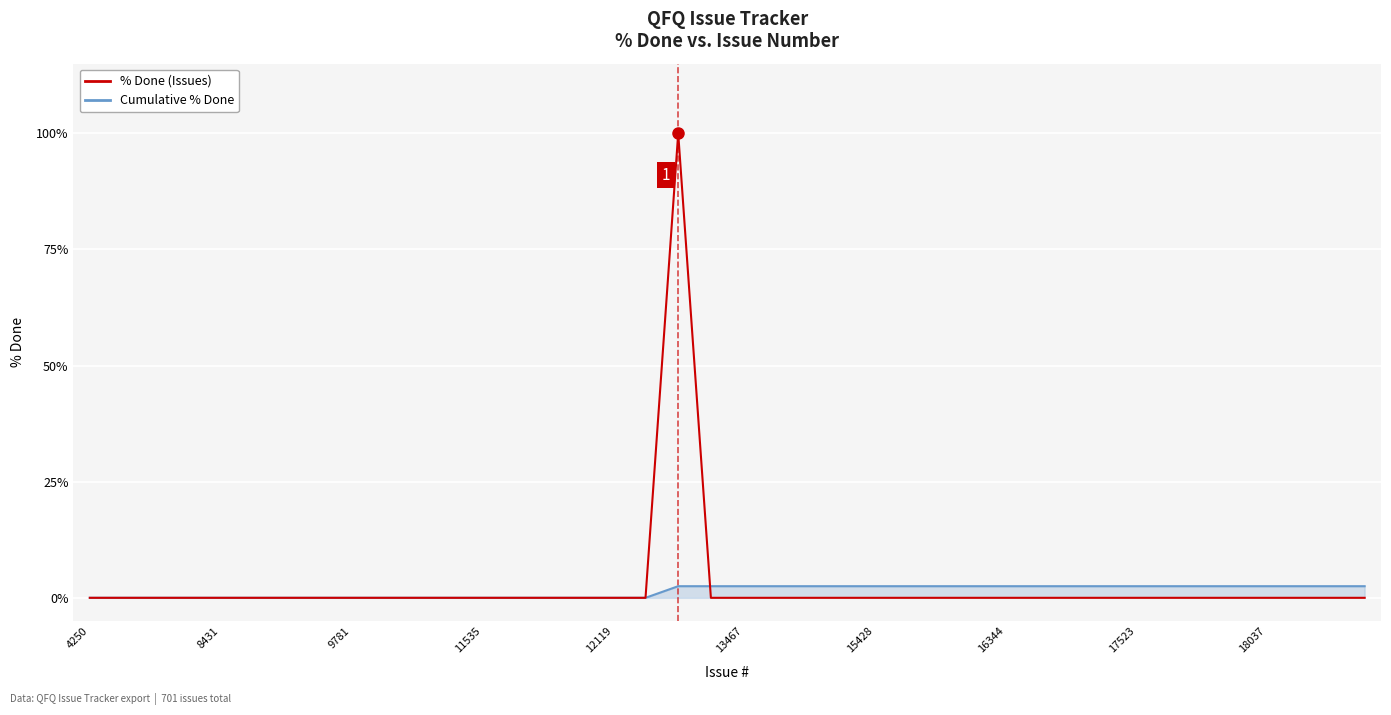

What is the maximum value for Cumulative % Done?

2.5